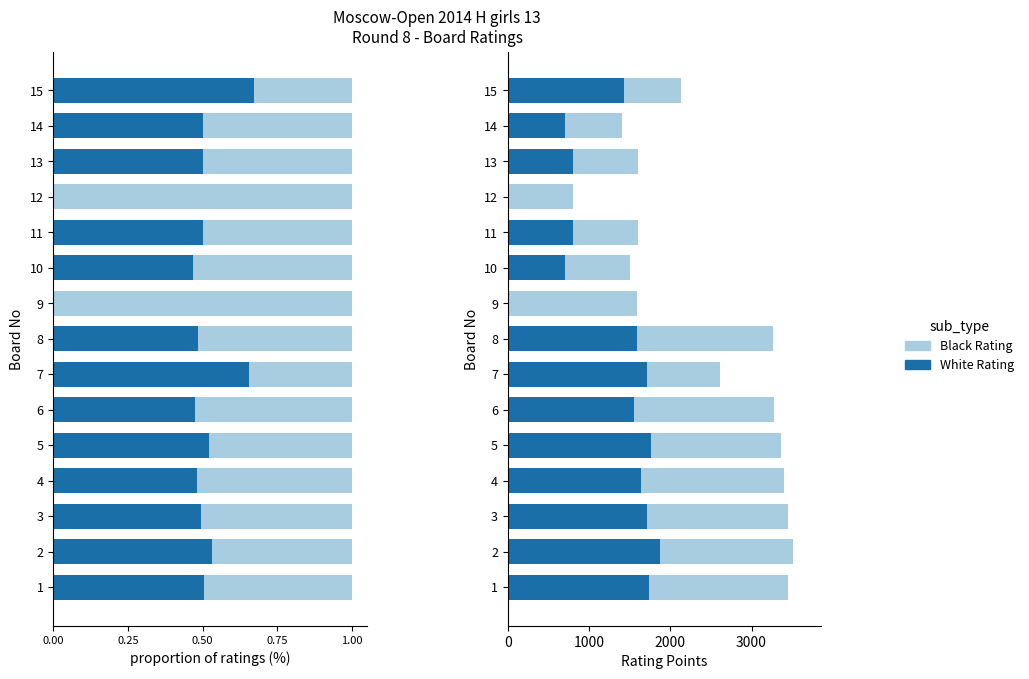

Does the chart contain any negative values?

No